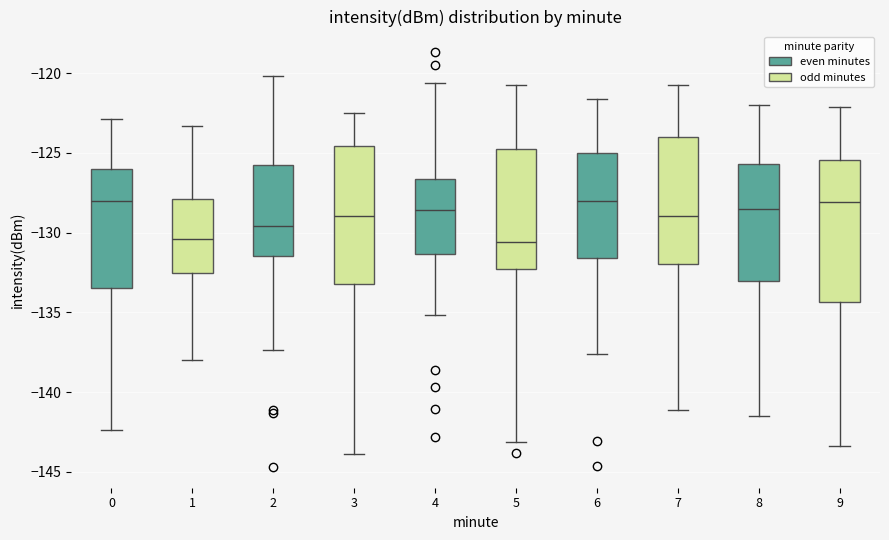

Where is the lower edge of the box at x = 0 on the y-axis? The values are not printed on the chart, so give them approximately, as read against the axis.

-133.5